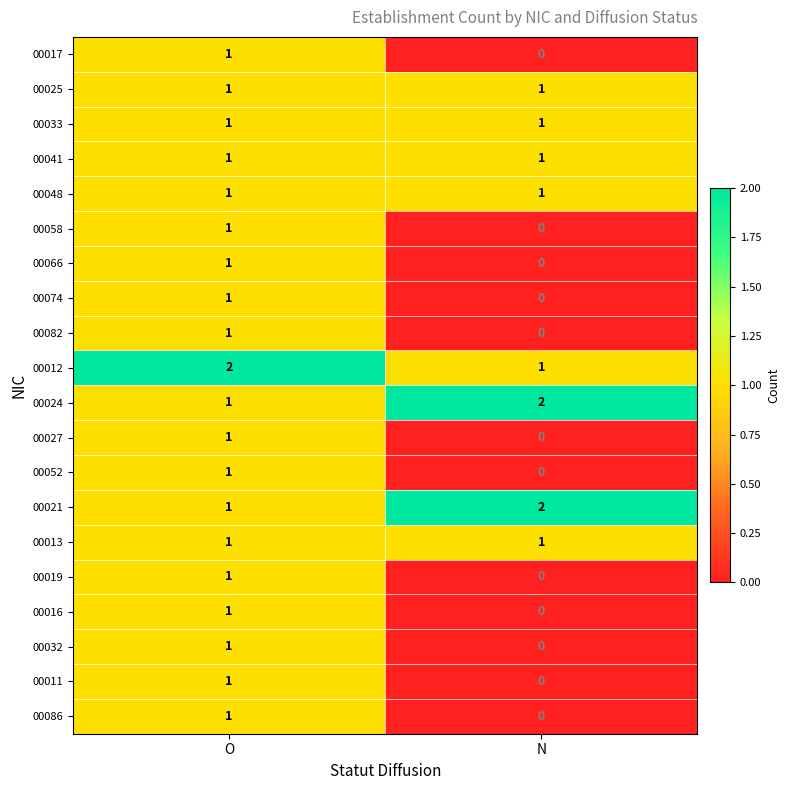

At how many categories does at least one series exceed 0?

2